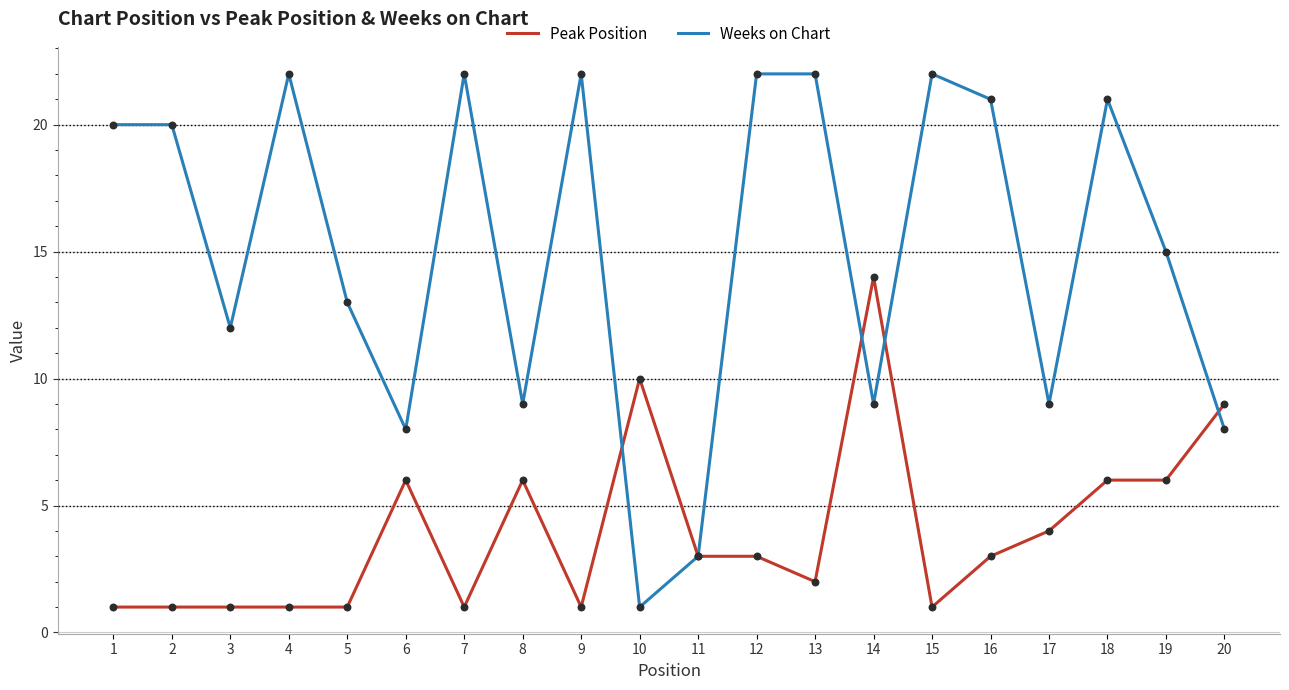

At how many categories does at least one series exceed 18?

10